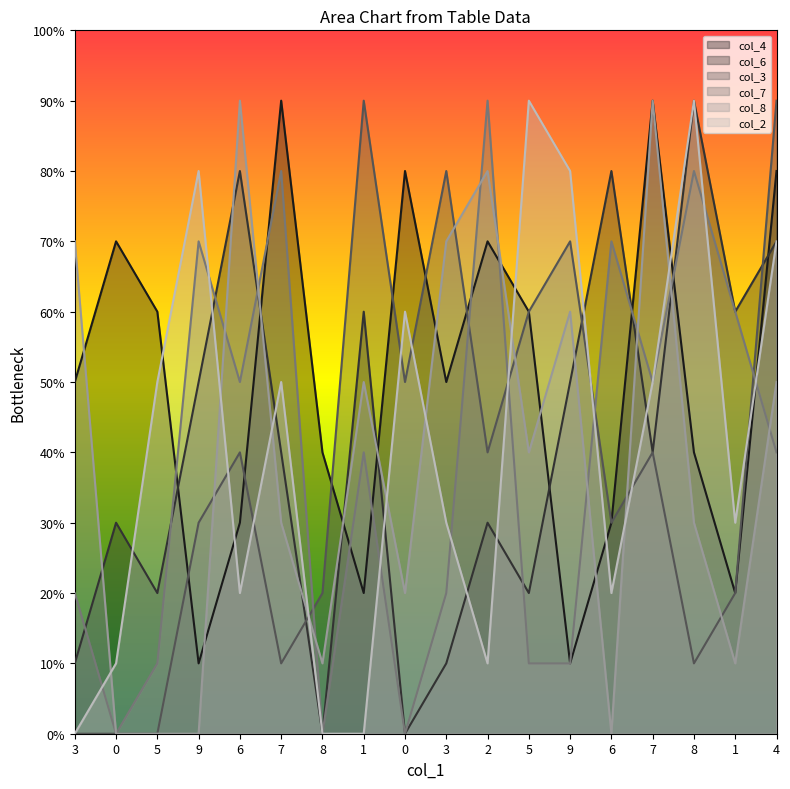

What is the spread (max minus min) of values at 9?

8